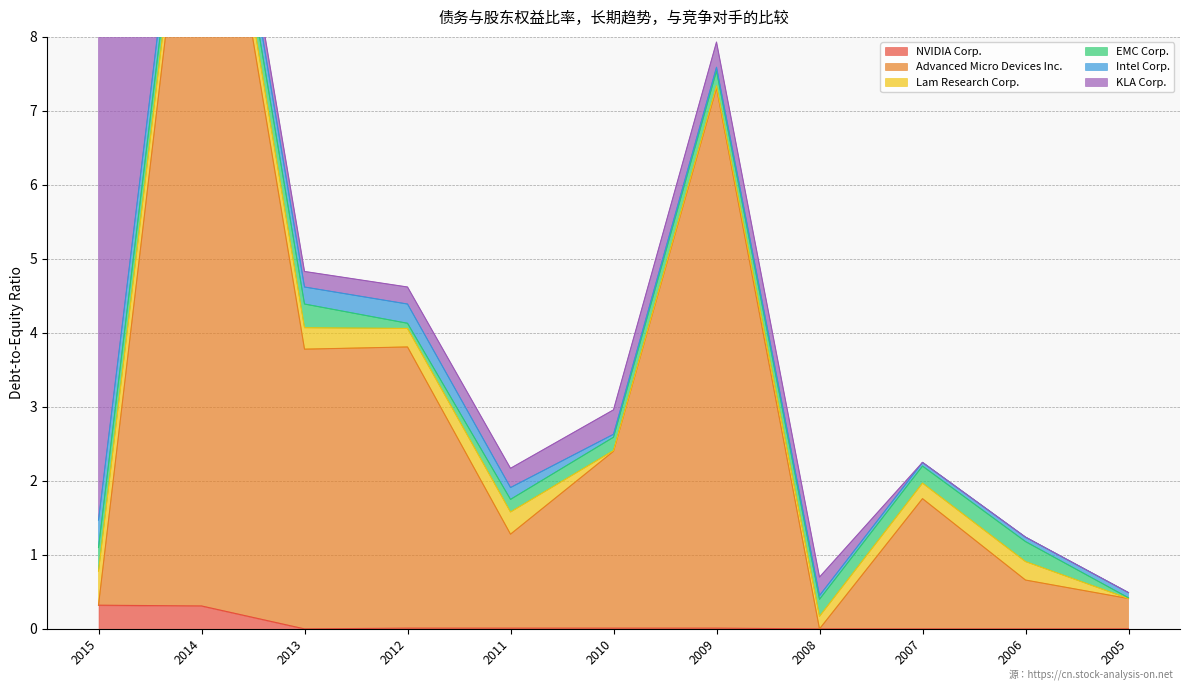

Is the value of EMC Corp. at 2015 greater than the value of Advanced Micro Devices Inc. at 2006?

No